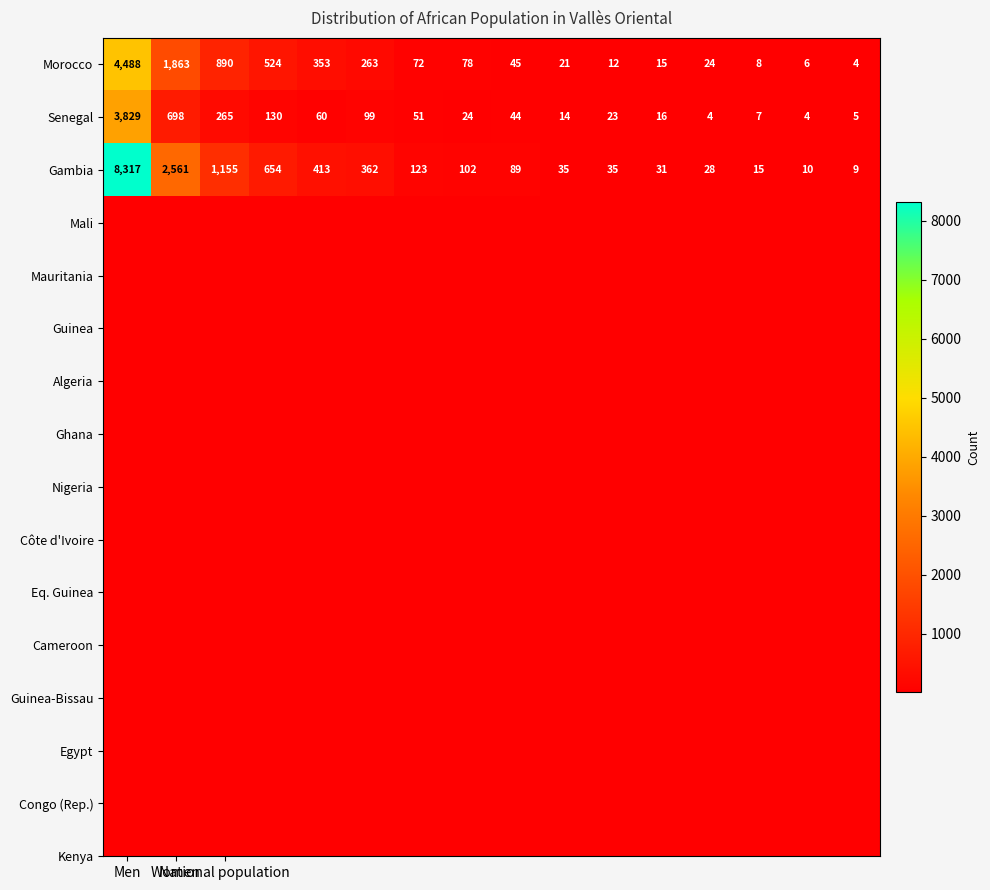

What is the average value of the Senegal series?

330